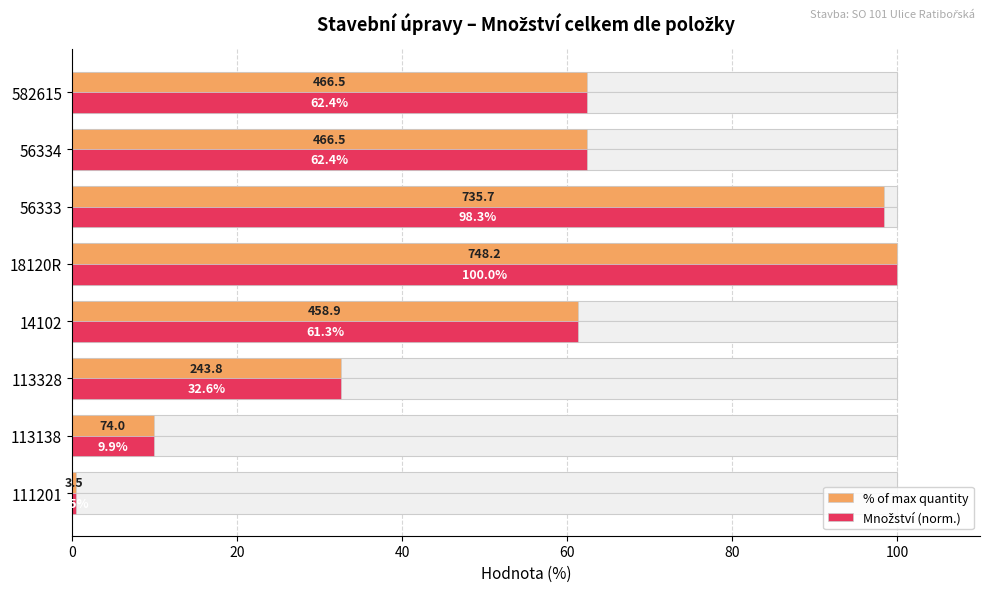

How many bars are there in each group?

2